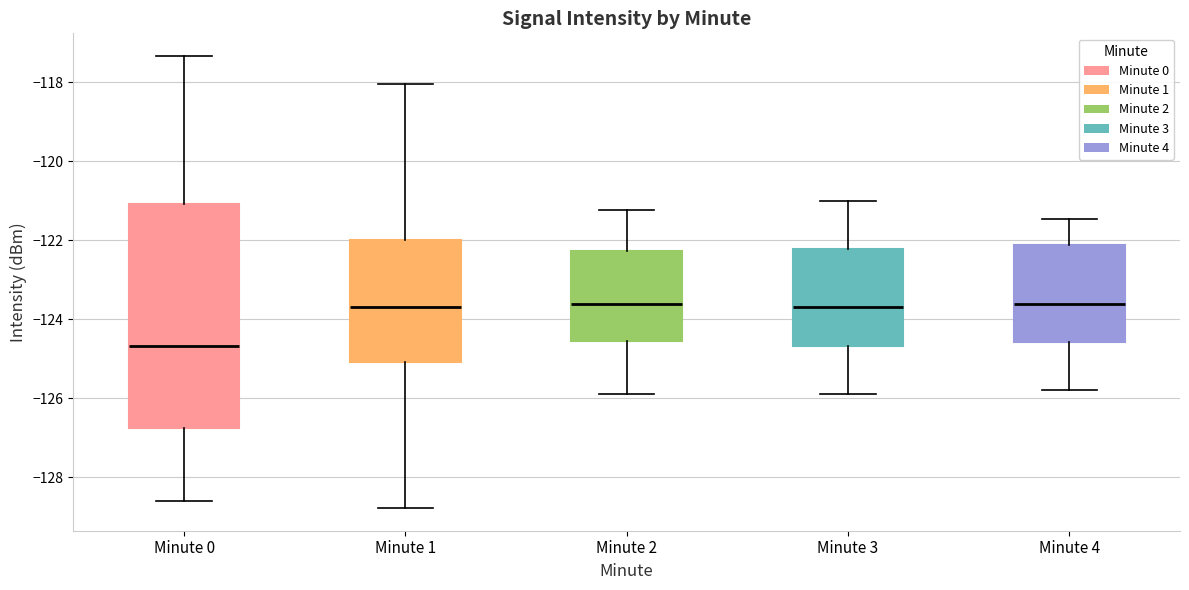

Comparing the boxes themselves (not the whiskers), which one is the tallest?

Minute 0